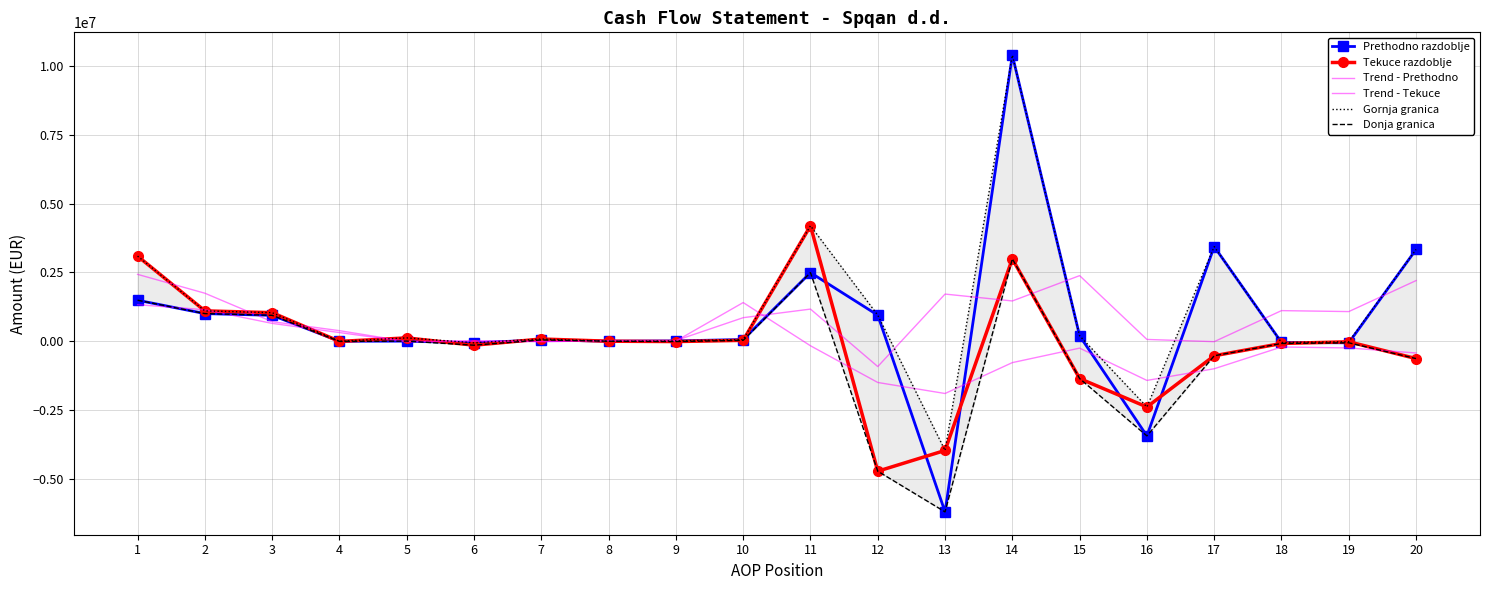

Which category has the highest value across all series?

14